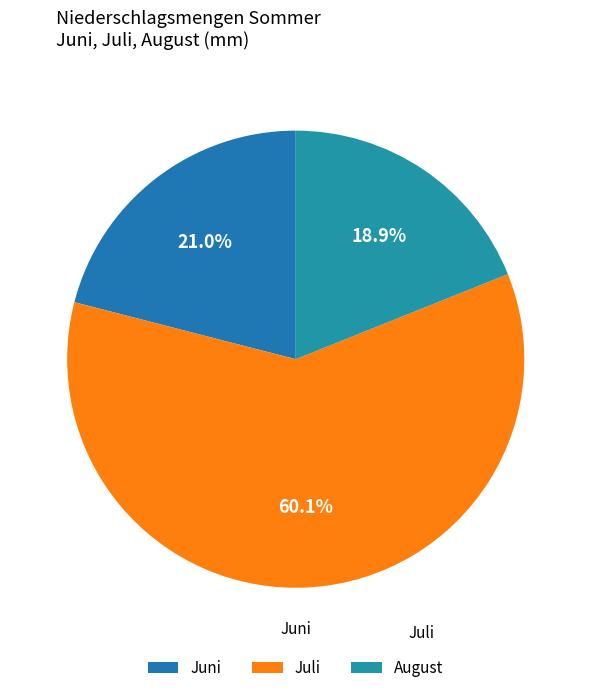

Which category has the biggest portion of the pie?

Juli